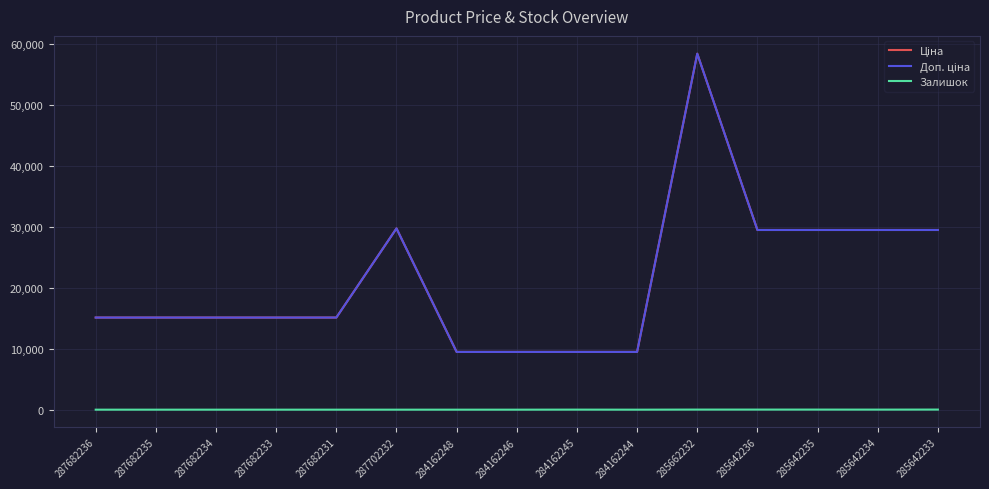

What is the label of the 12th point from the left?

285642236